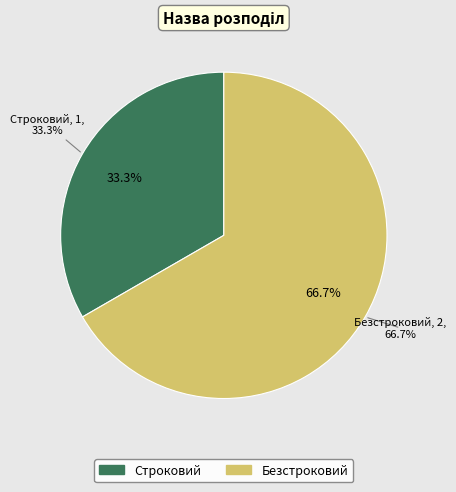

The Строковий slice represents 22% of the pie. True or false?

False